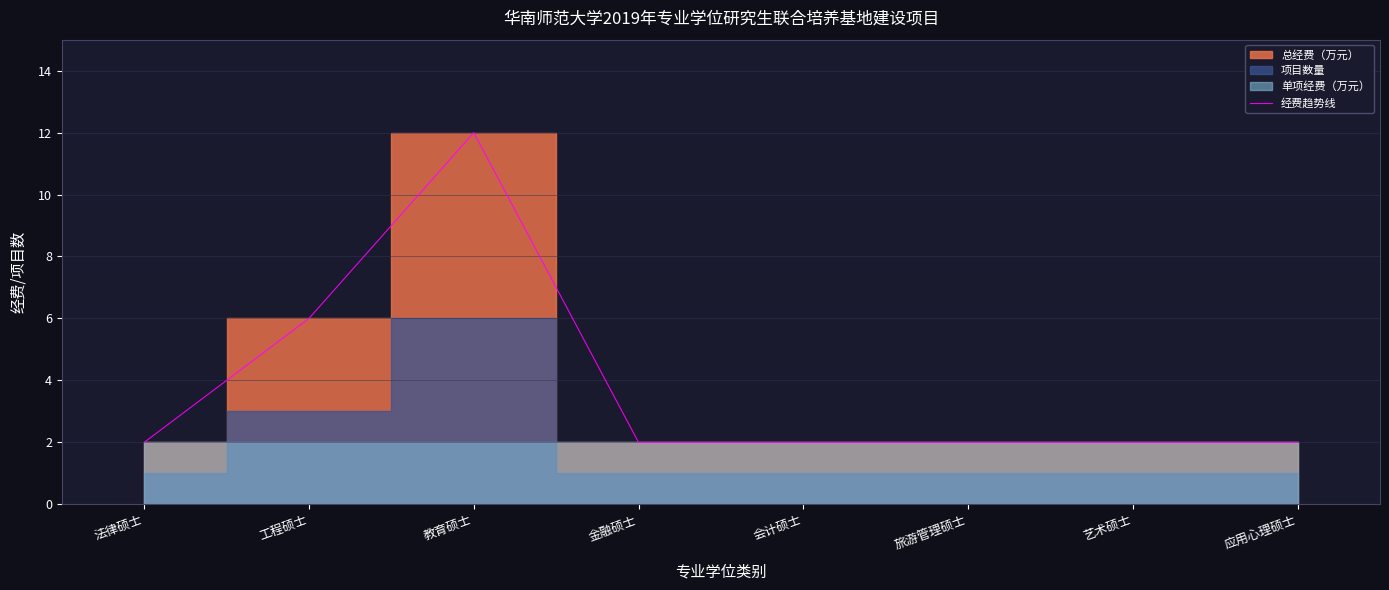

The chart shows a value of 2 at 会计硕士. True or false?

True